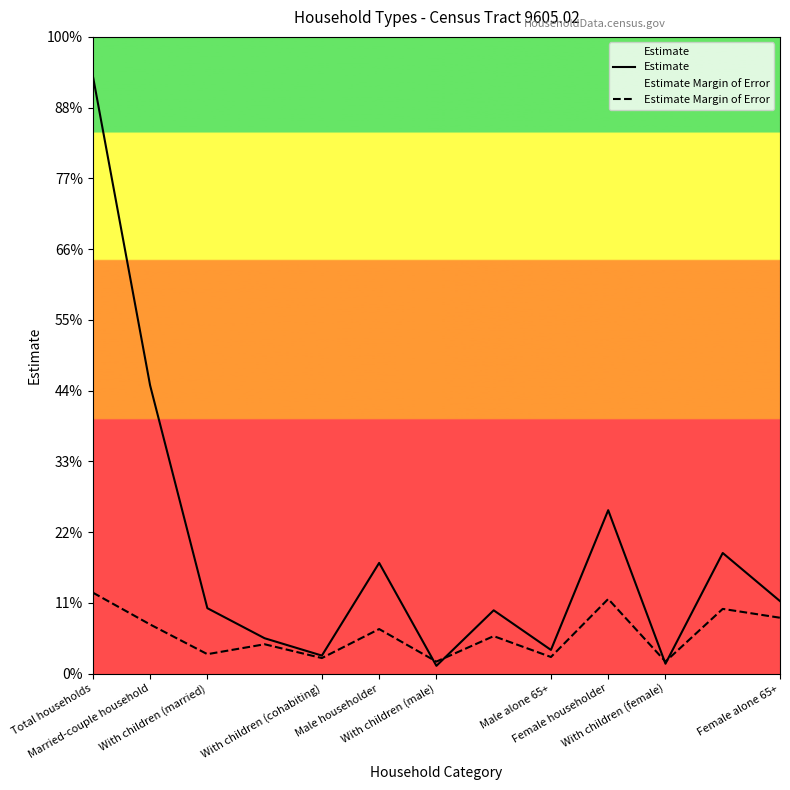

Does the chart display data point markers on the line(s)?

No